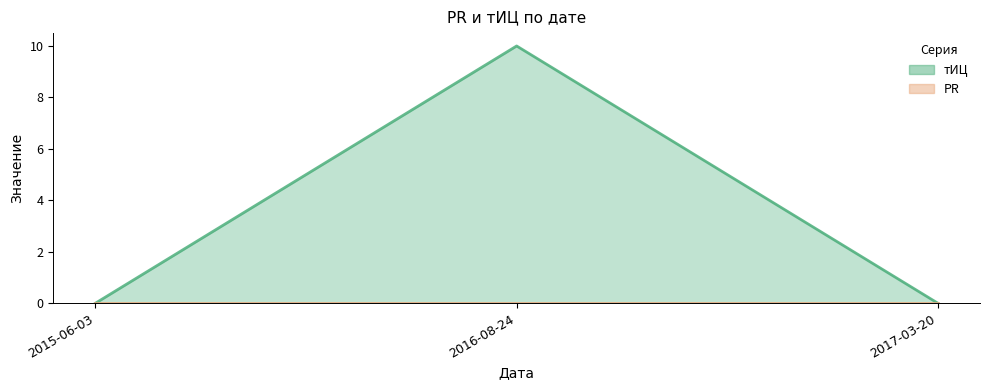

What position from the right is 2015-06-03?

3